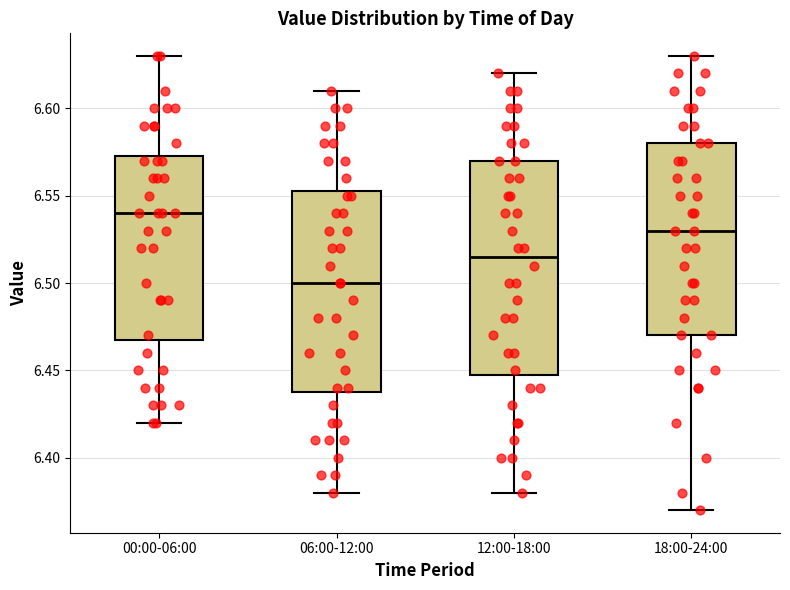

Reading left to right, transcribe this box plot: for each box, give where its median line is, the range the box spans, and where its two whiskers end, as read against the y-axis. The values are not printed on the chart, so give them approximately, as read against the axis.

00:00-06:00: median 6.540, box 6.470 to 6.575, whiskers 6.420 to 6.630
06:00-12:00: median 6.500, box 6.440 to 6.555, whiskers 6.380 to 6.610
12:00-18:00: median 6.515, box 6.450 to 6.570, whiskers 6.380 to 6.620
18:00-24:00: median 6.530, box 6.470 to 6.580, whiskers 6.370 to 6.630